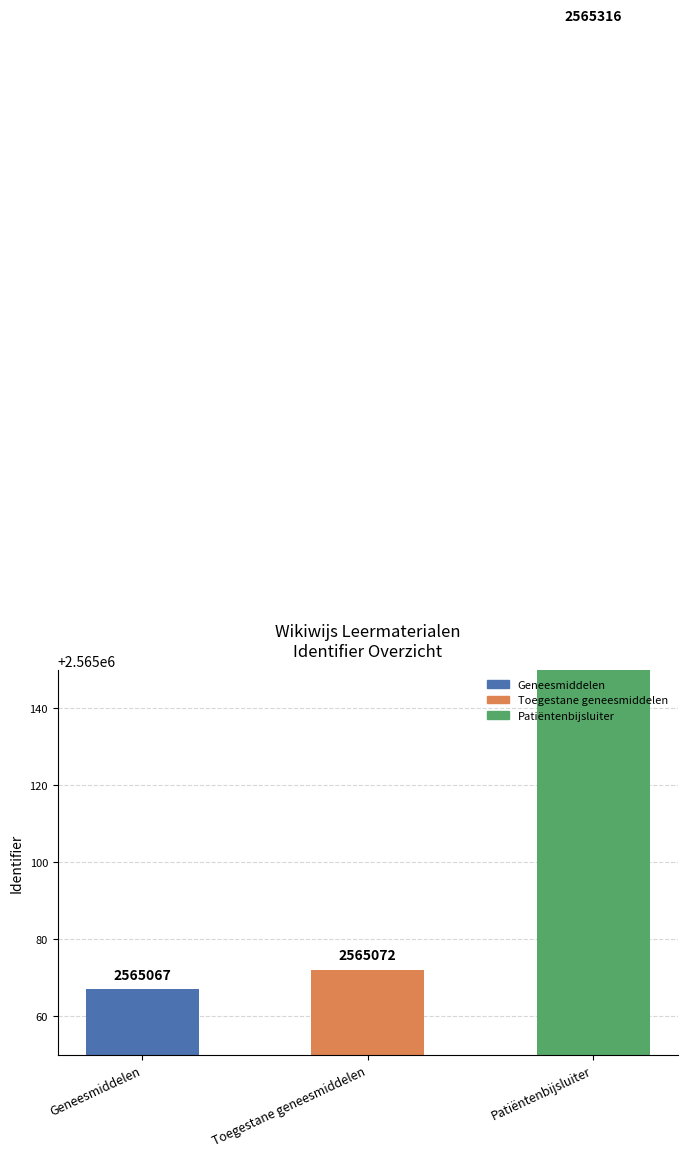

What is the sum of the values at Toegestane geneesmiddelen and Patiëntenbijsluiter?

5130388